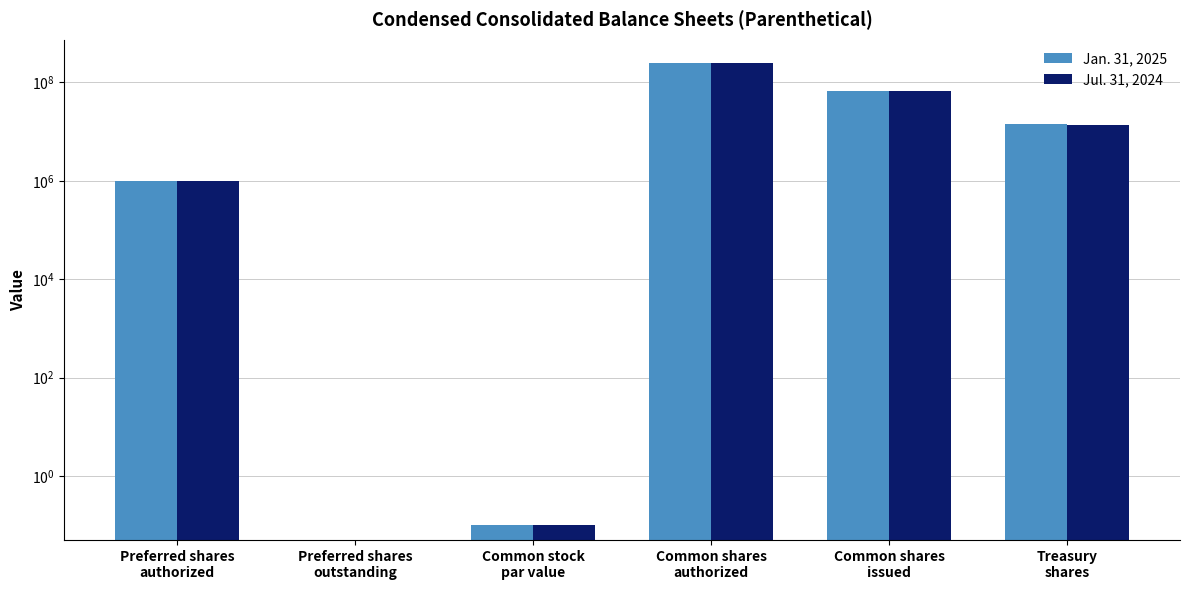

How many data points in Jul. 31, 2024 are less than 13928314?

3